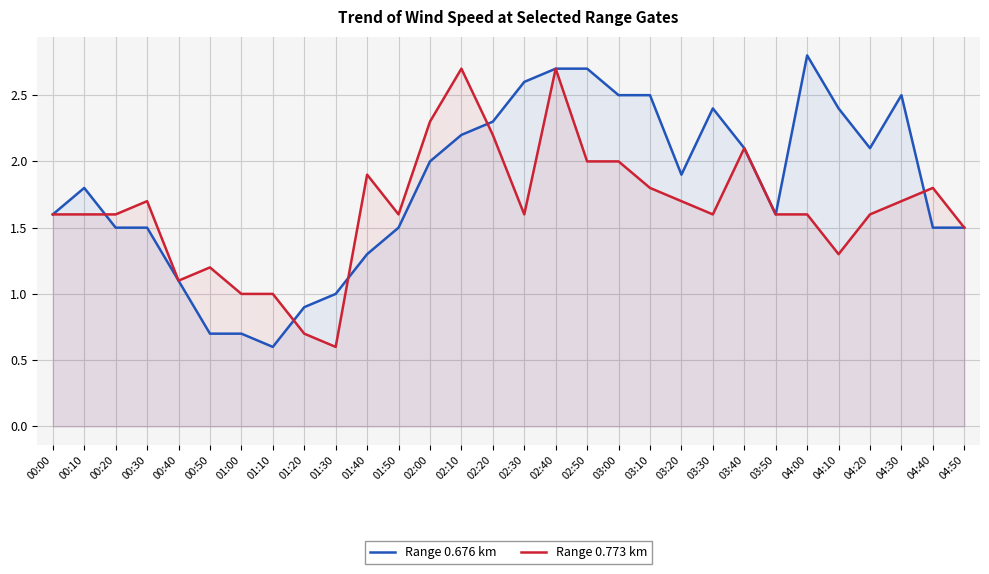

What is the label of the 25th point from the right?

00:50